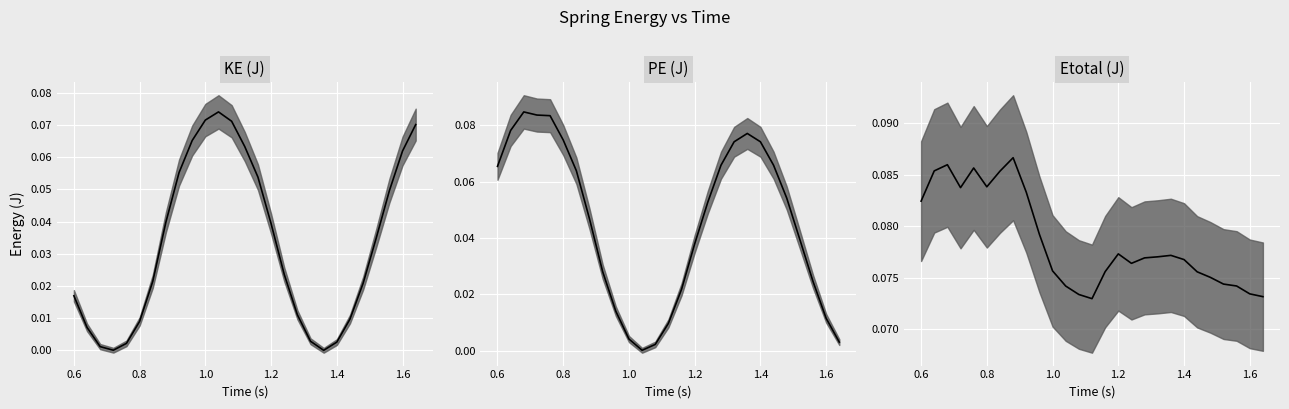

Rank the series by their maximum value, from lowest to highest.

KE (J), PE (J), Etotal (J)